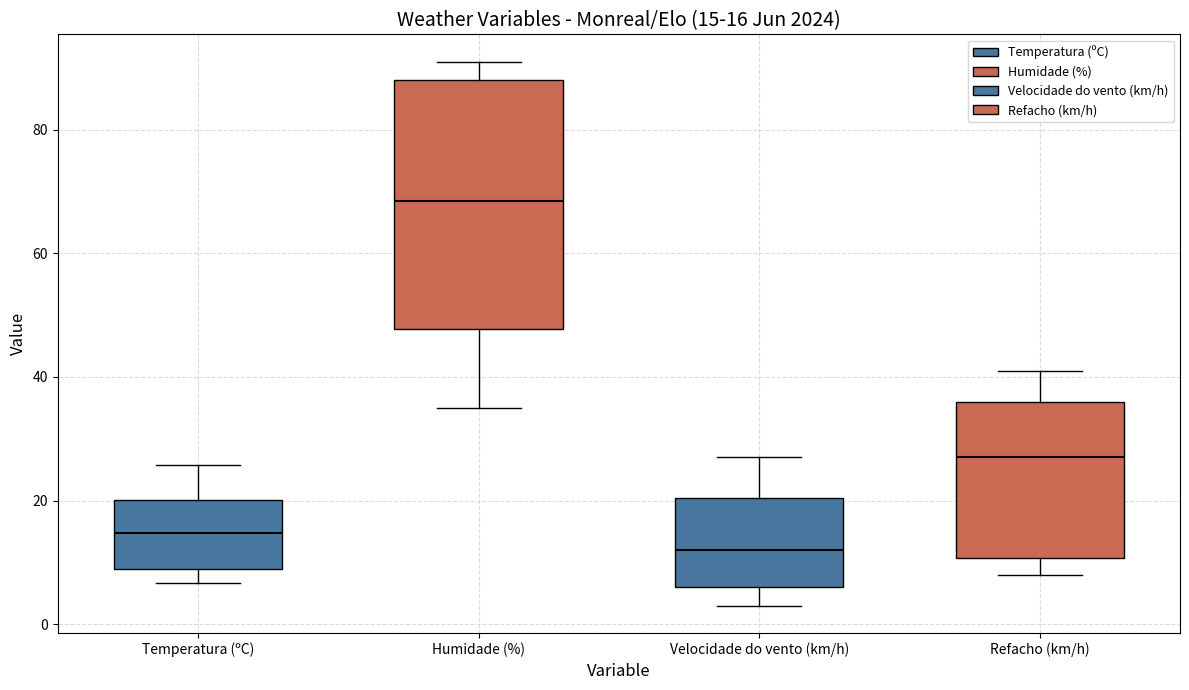

Comparing the boxes themselves (not the whiskers), which one is the tallest?

Humidade (%)